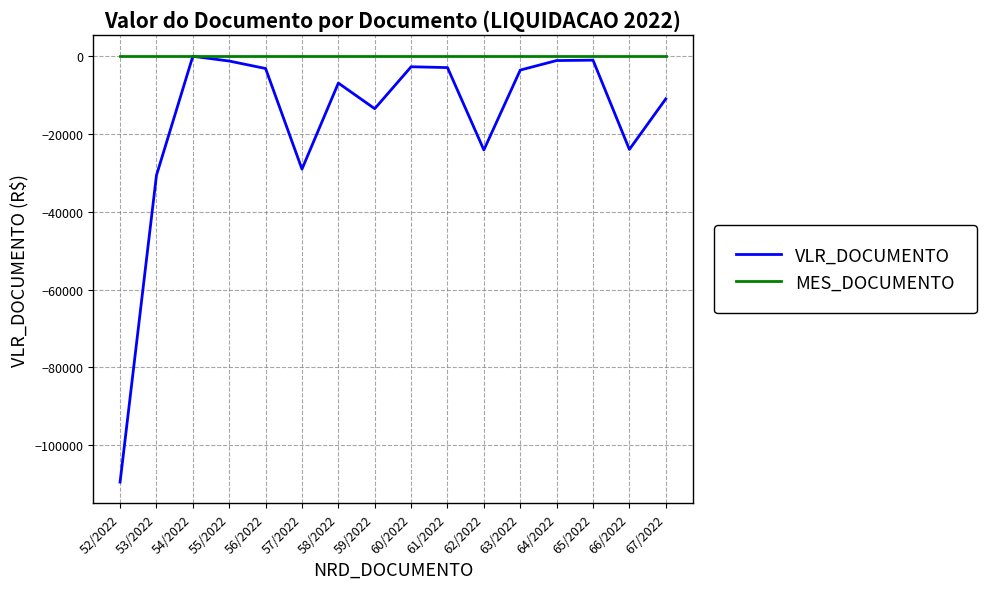

Between 52/2022 and 54/2022, which series saw the biggest shift?

VLR_DOCUMENTO